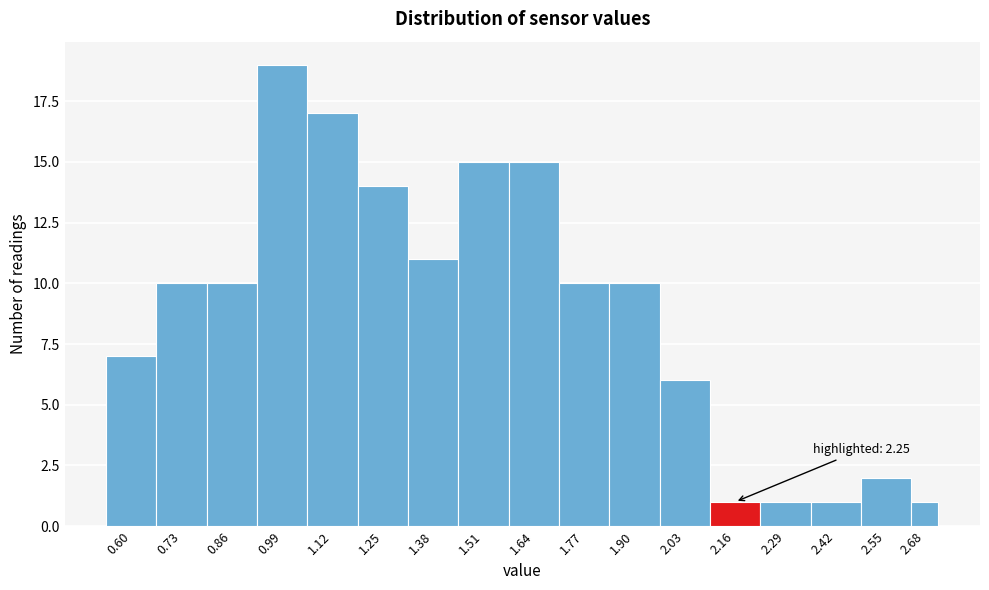

Reading left to right, what are all the values shown in this chart?

7	10	10	19	17	14	11	15	15	10	10	6	1	1	1	2	1